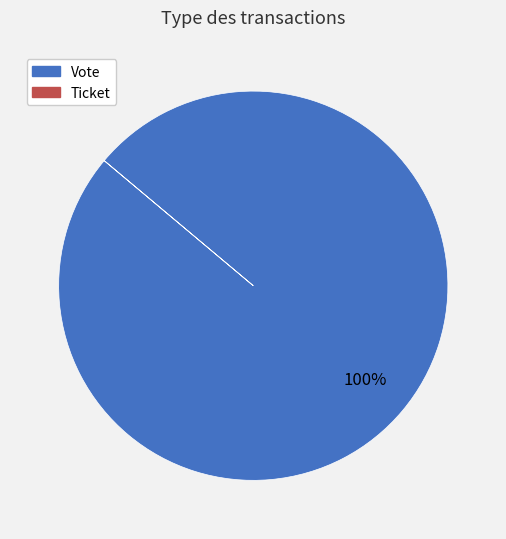

To the nearest percent, what is the difference between the largest and smallest slice percentages?

100%